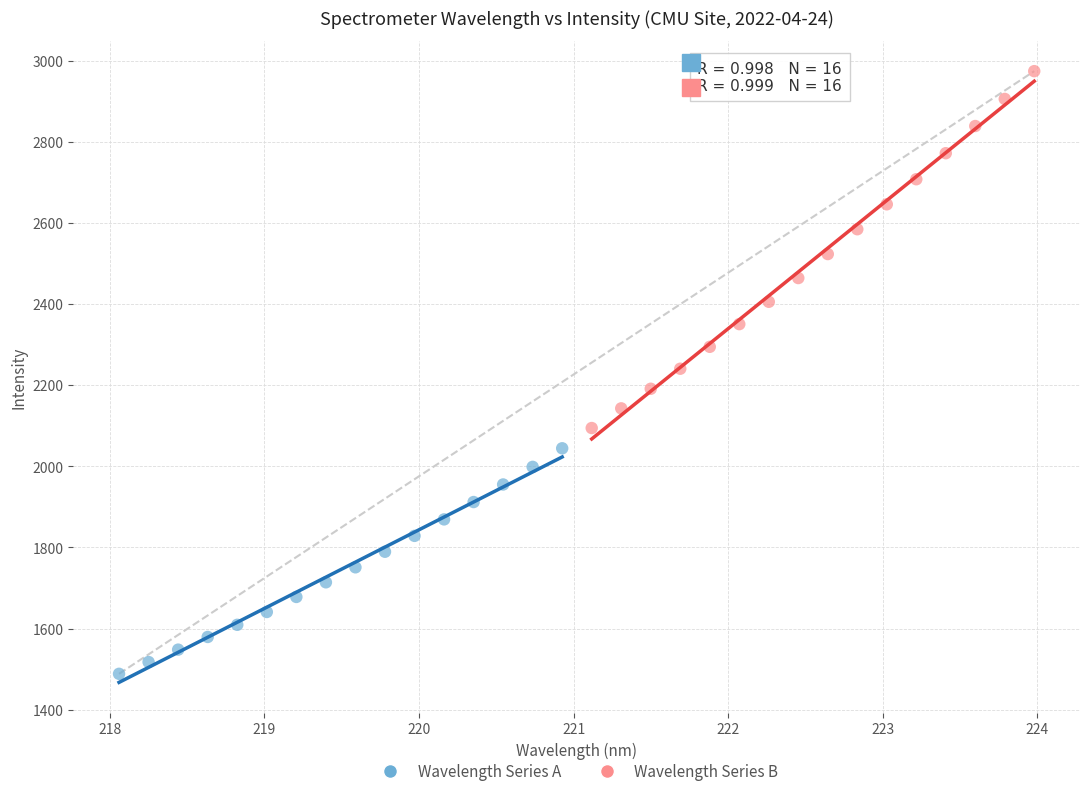

Which series has the largest Y range (max minus min)?

Wavelength Series B